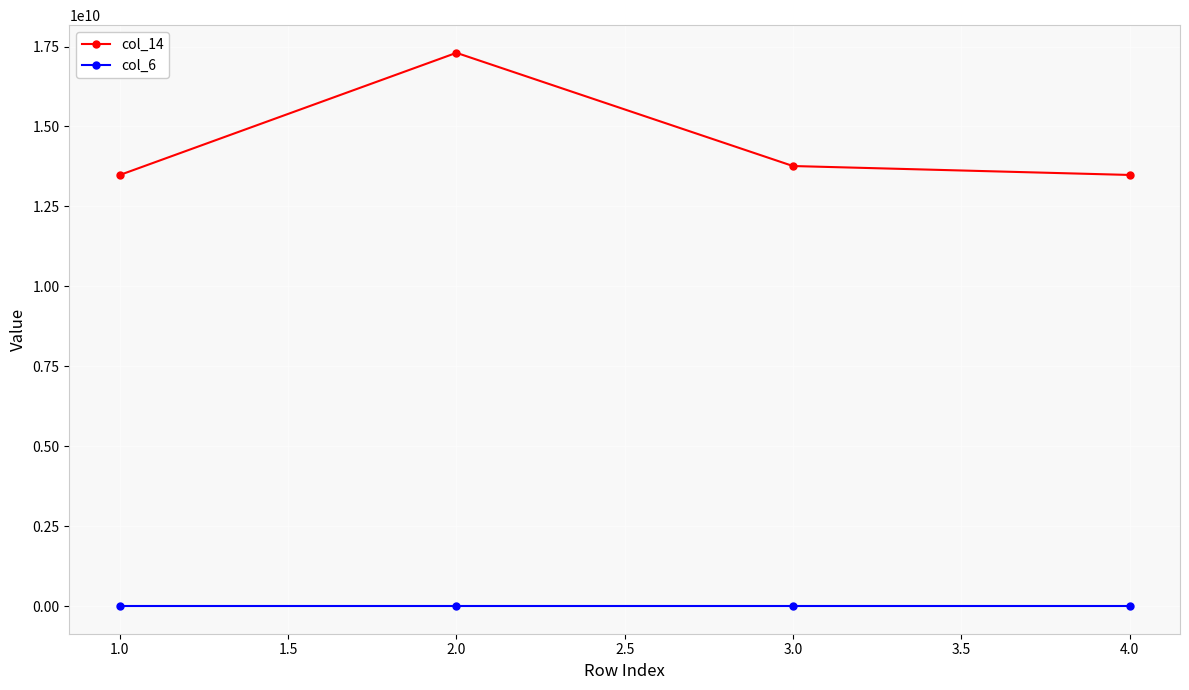

Where is the first local maximum for col_14?

2.0